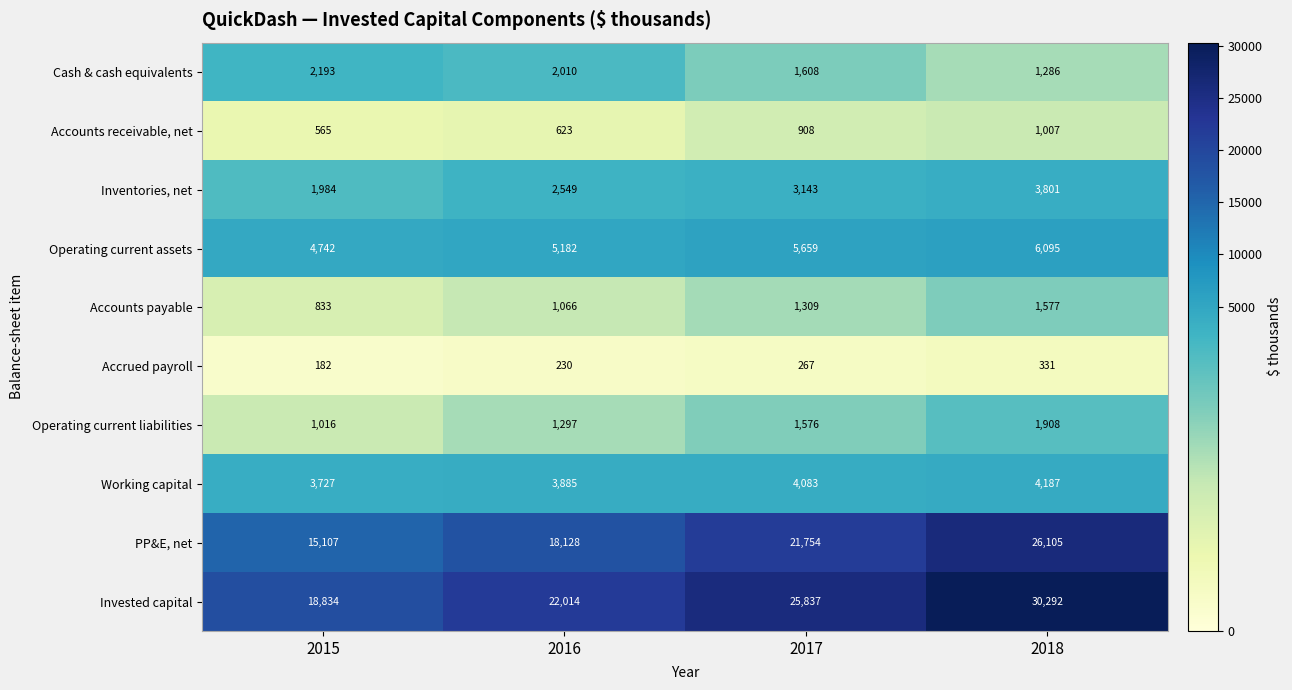

Which series has the largest total across all categories?

Invested capital